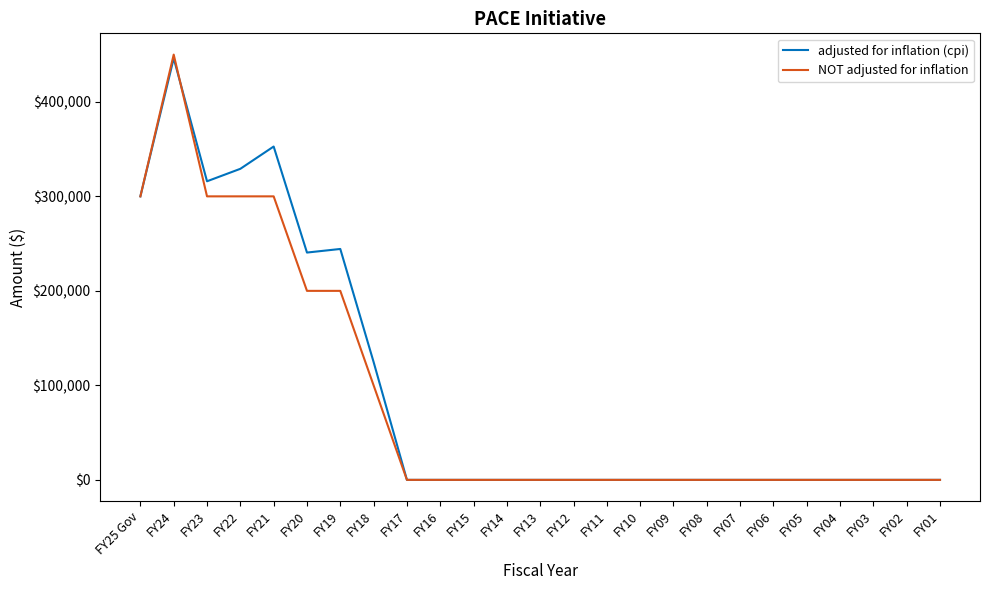

At which category is the sum across all series the highest?

FY24